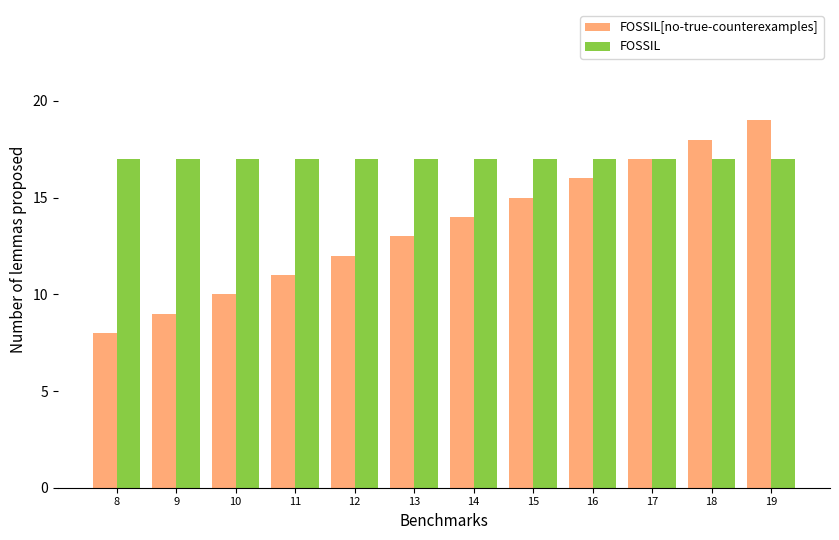

Are the bars grouped side by side (vs. stacked)?

Yes